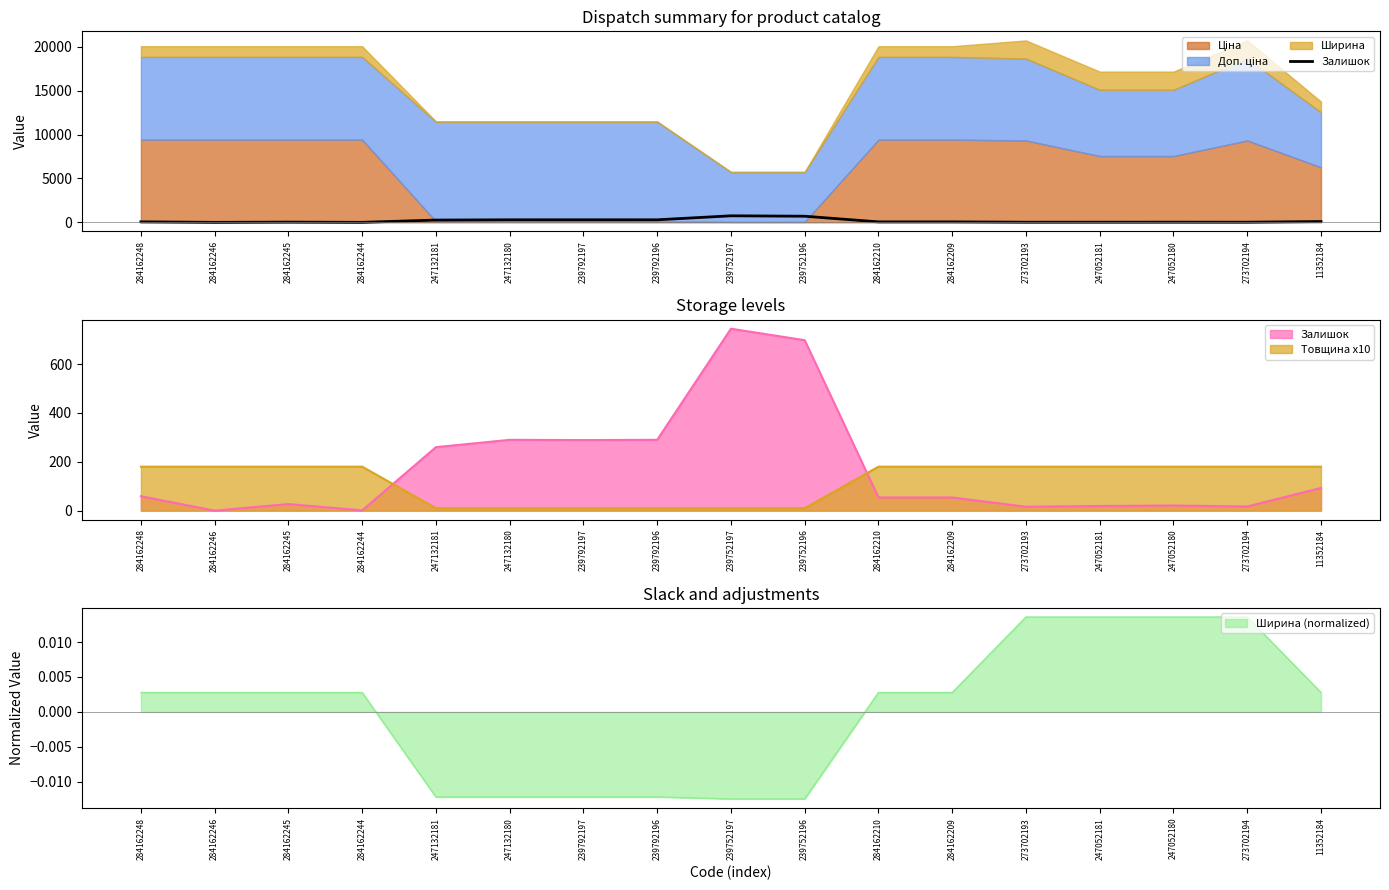

How many lines are shown in the chart?

1